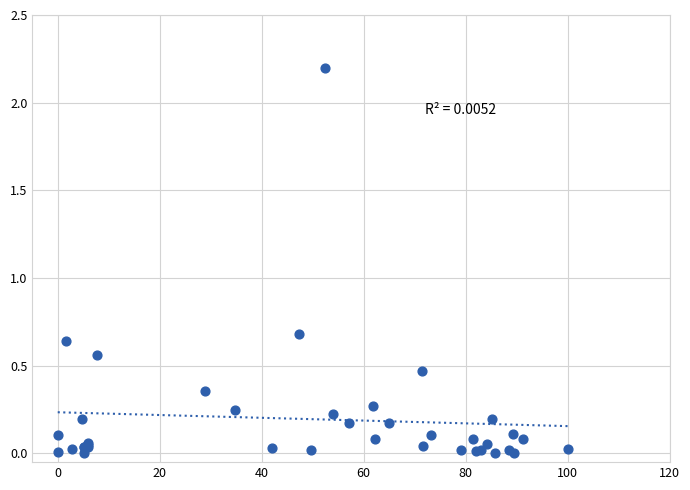

What Y value in the scatter plot is closest to 1?

0.7